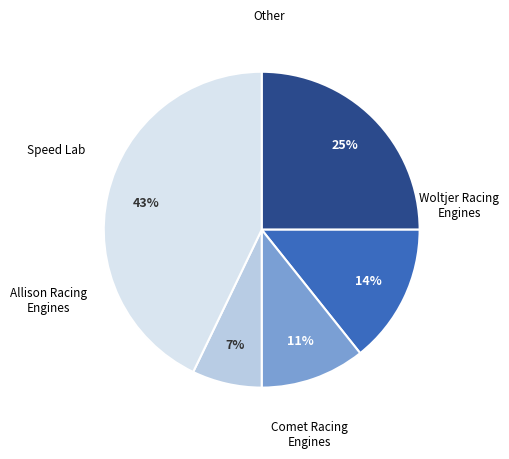

To the nearest percent, what is the difference between the largest and smallest slice percentages?

36%